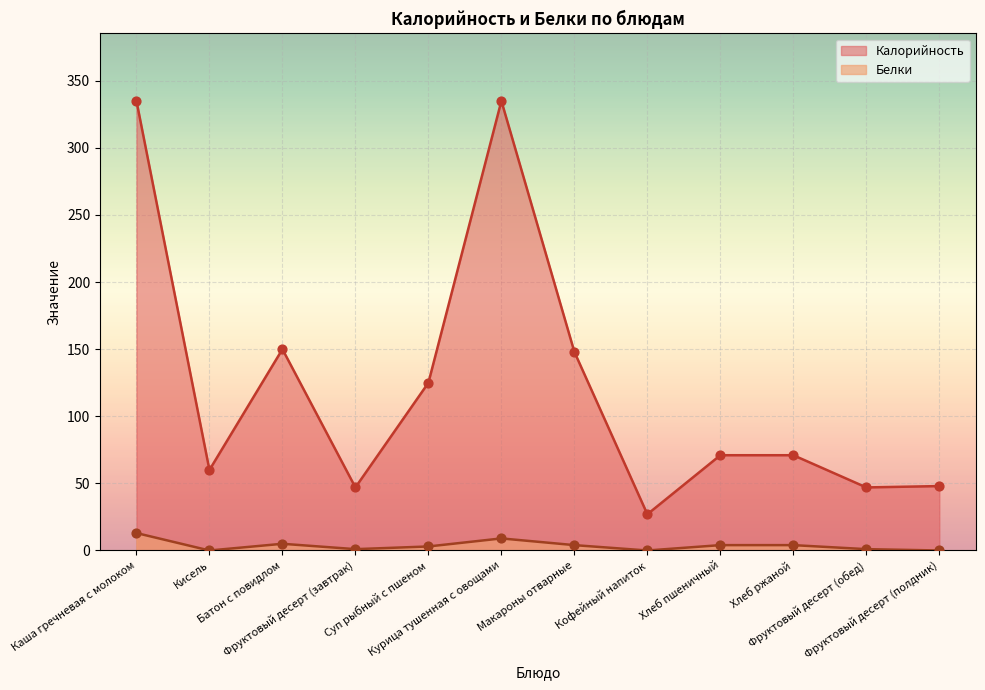

What is the total value across all series at Фруктовый десерт (полдник)?

48